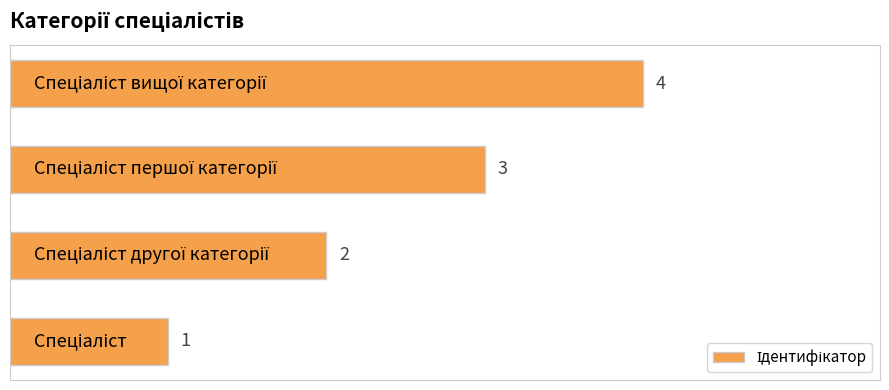

What is the greatest value displayed?

4